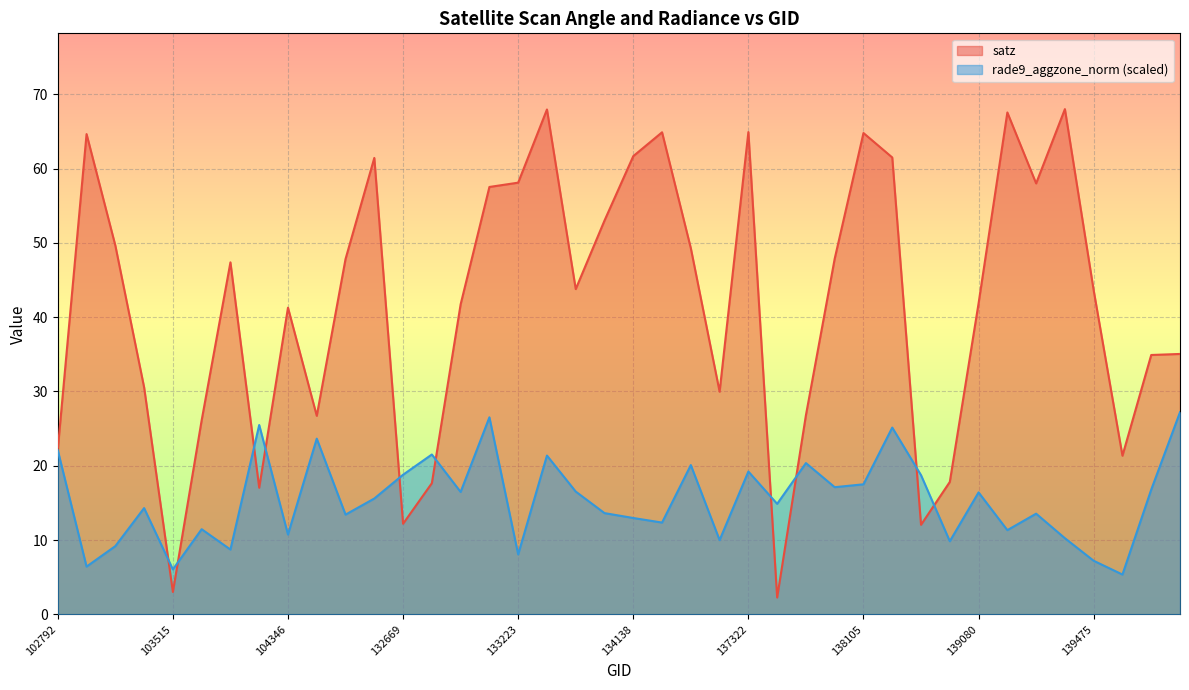

How many data points in rade9_aggzone_norm are less than 15?

20